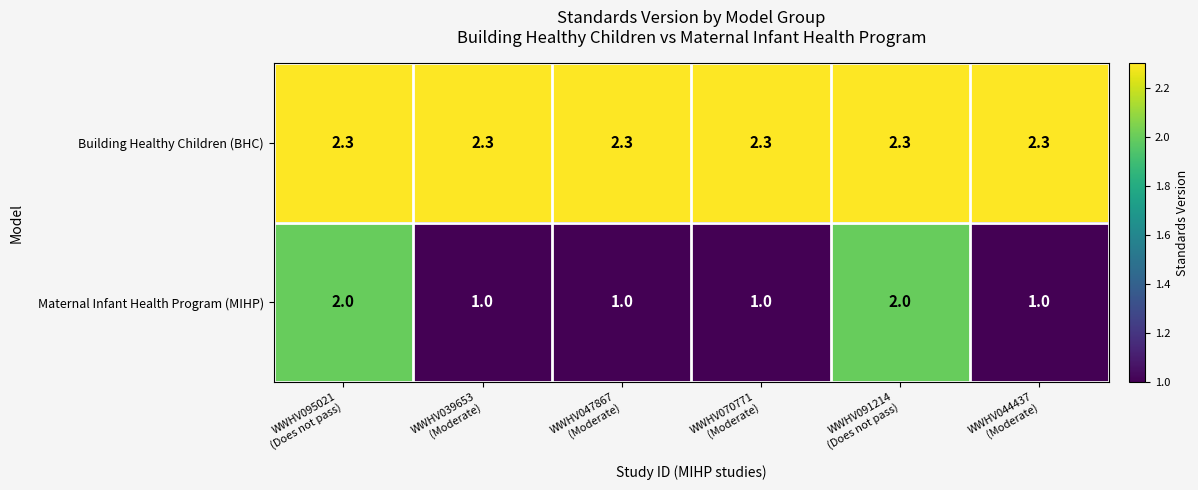

List the series in order of their overall mean, lowest first.

Maternal Infant Health Program (MIHP), Building Healthy Children (BHC)